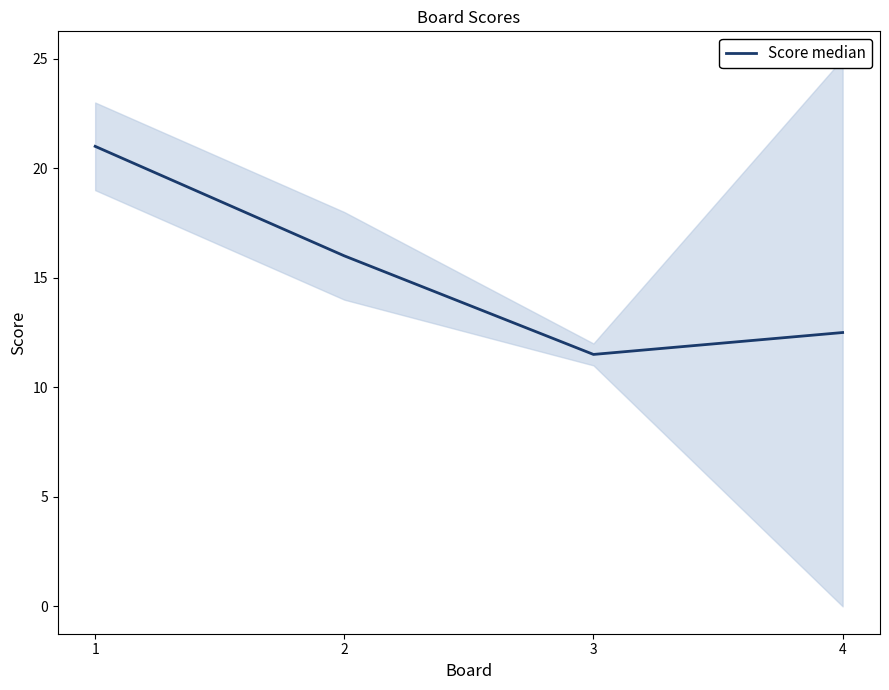

Read the value at 3.

11.5